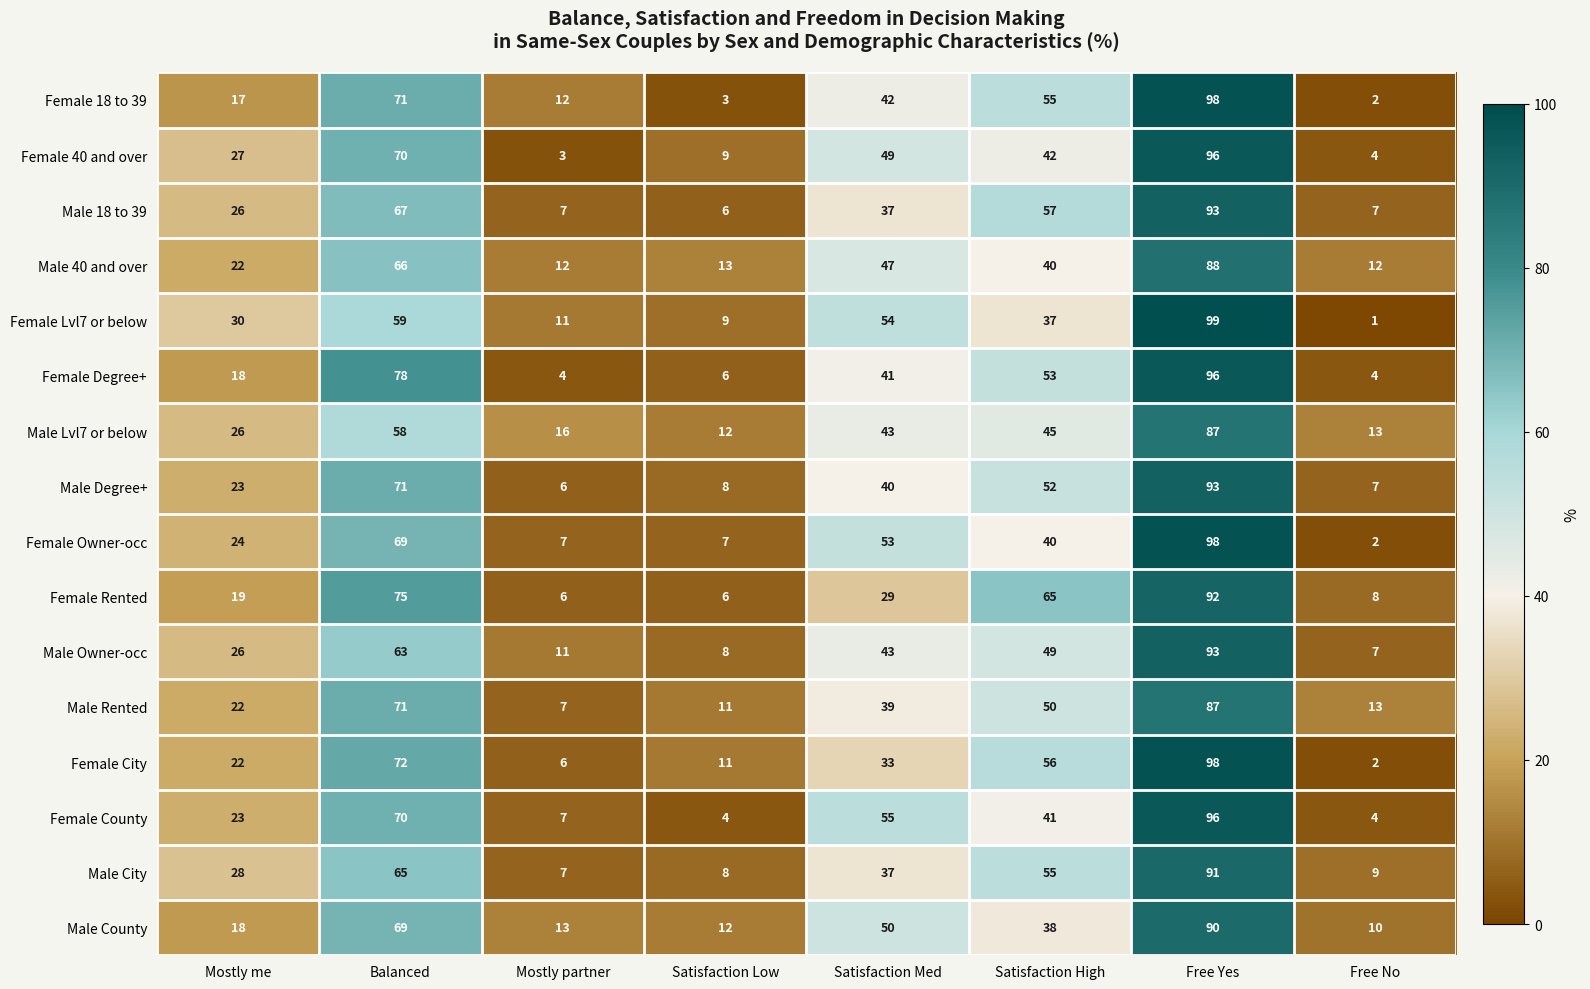

What is the difference between the Female City values at Mostly me and Free No?

20